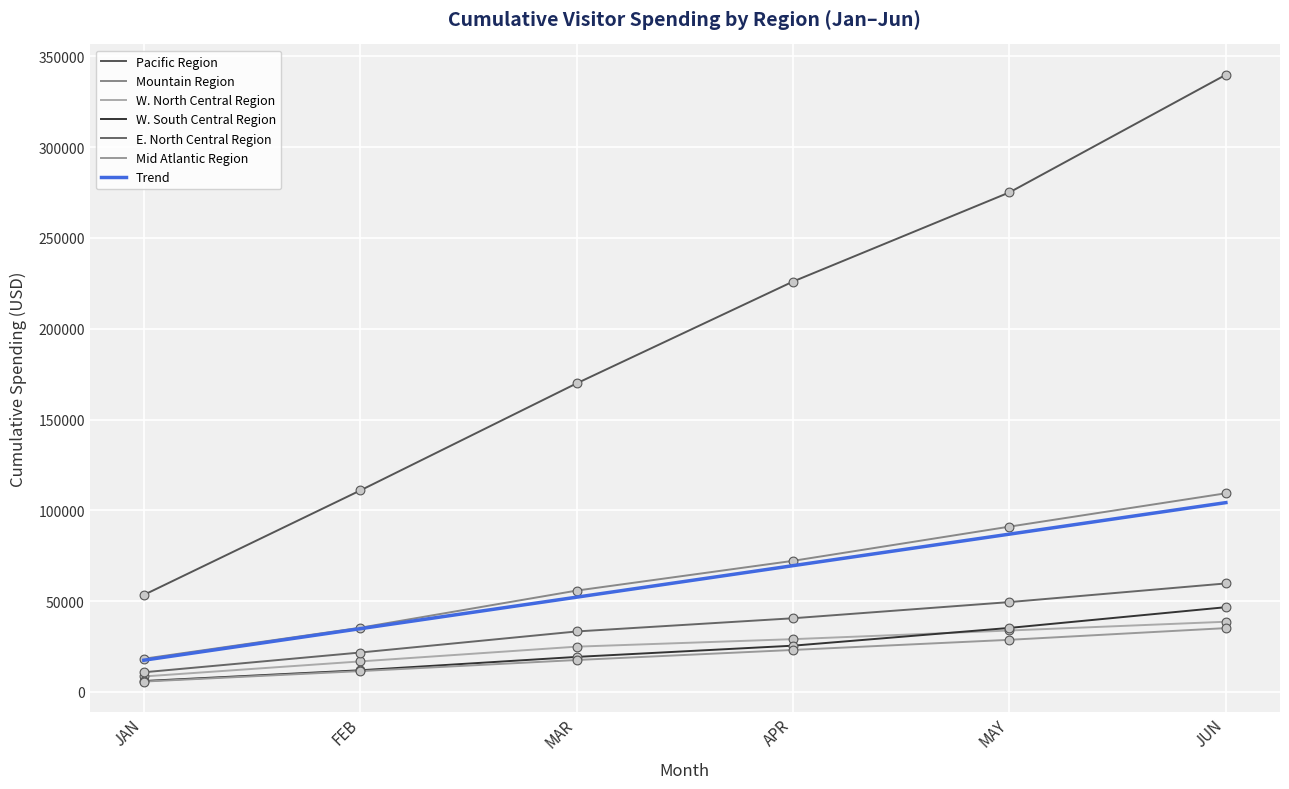

Is the value of Pacific Region at JUN greater than the value of E. North Central Region at JUN?

Yes